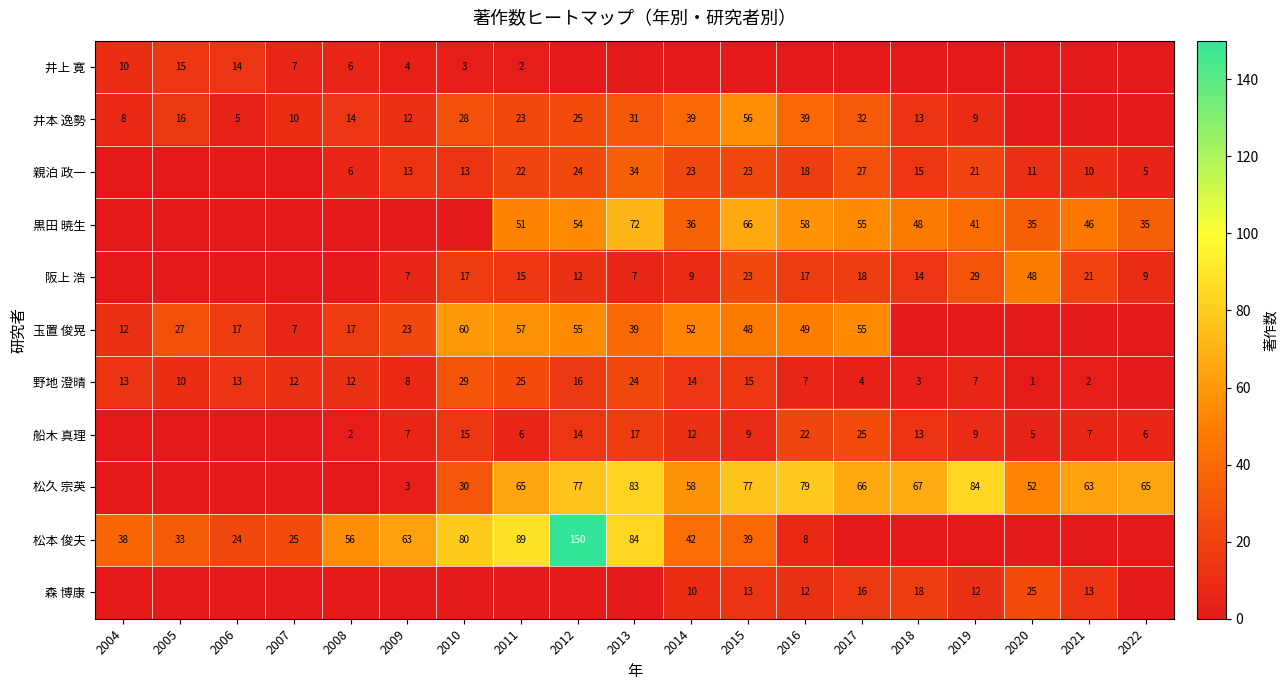

What is the total value across all series at 2006?

73